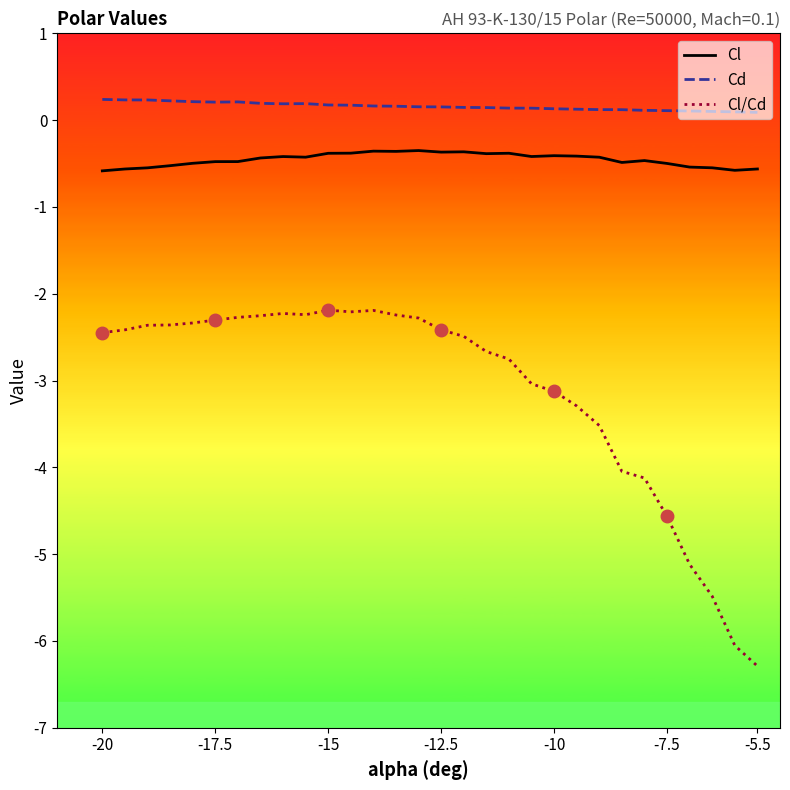

Which series has the largest range (max minus min)?

Cl/Cd